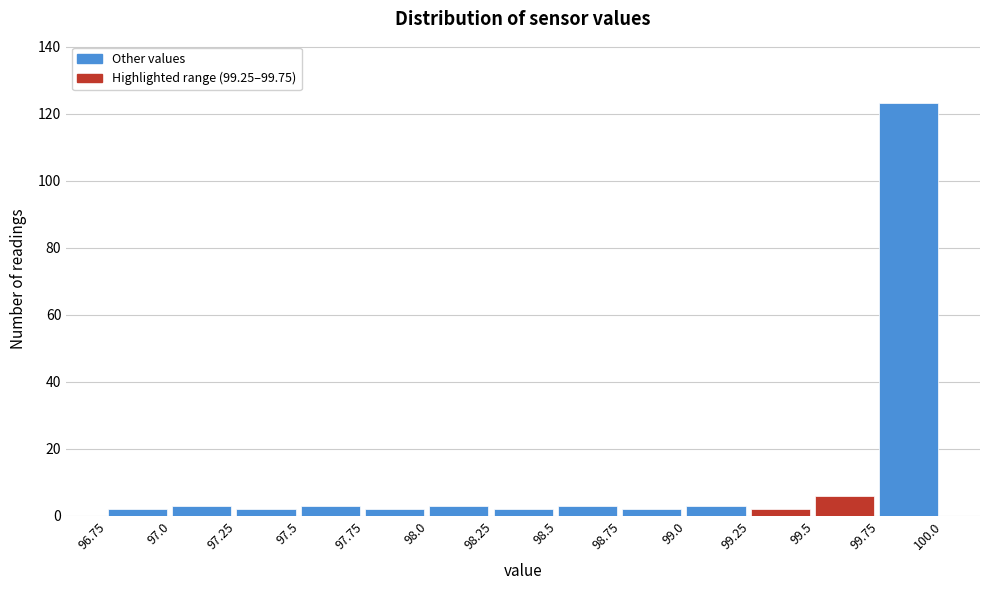

Over which range of the x-axis is the bar tallest?

99.75 to 100.0